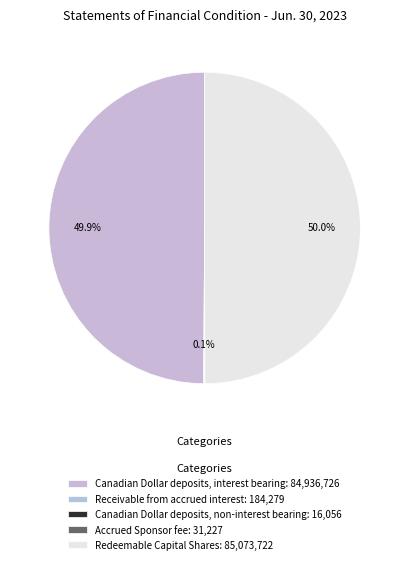

What percentage do Canadian Dollar deposits, interest bearing and Canadian Dollar deposits, non-interest bearing together represent?

49.9%